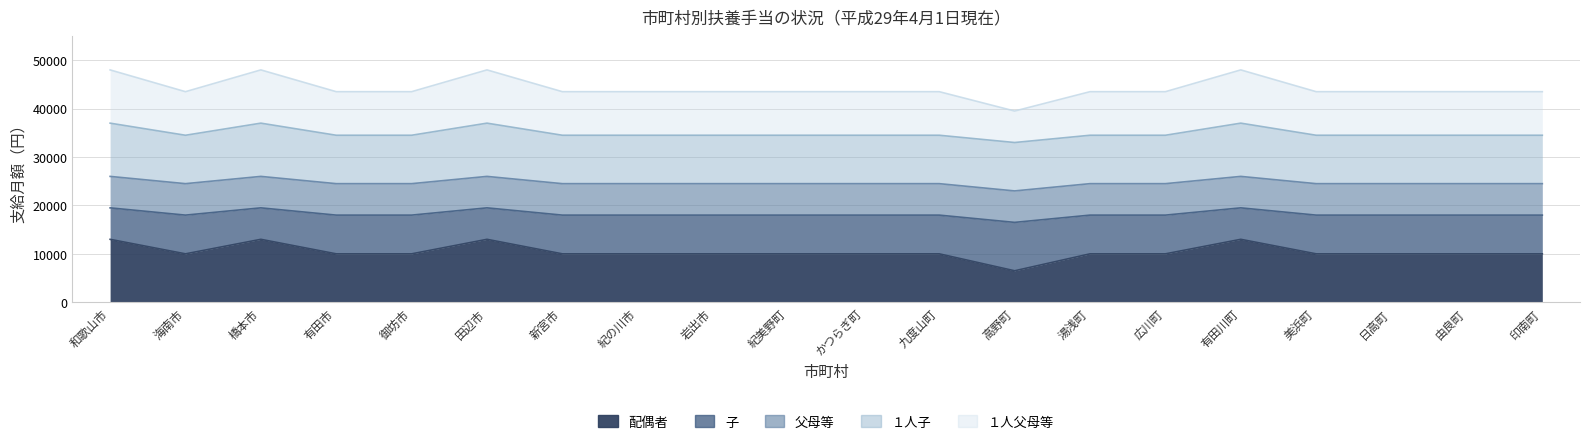

Rank the categories by 配偶者 value from lowest to highest.

高野町, 海南市, 有田市, 御坊市, 新宮市, 紀の川市, 岩出市, 紀美野町, かつらぎ町, 九度山町, 湯浅町, 広川町, 美浜町, 日高町, 由良町, 印南町, 和歌山市, 橋本市, 田辺市, 有田川町